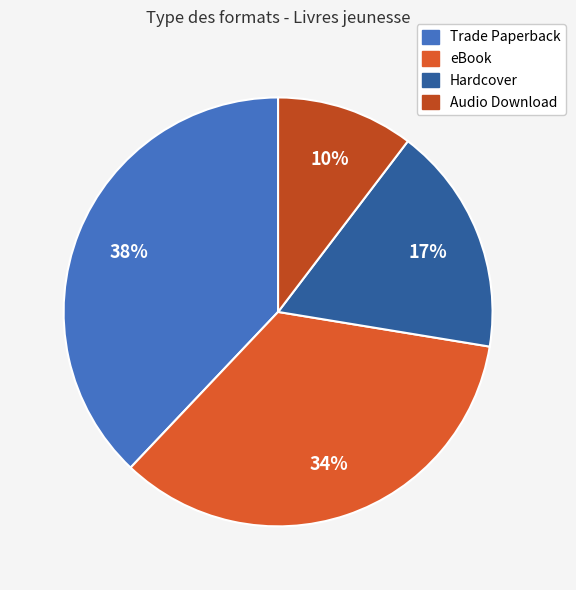

True or false: Hardcover accounts for 5% of the total.

False